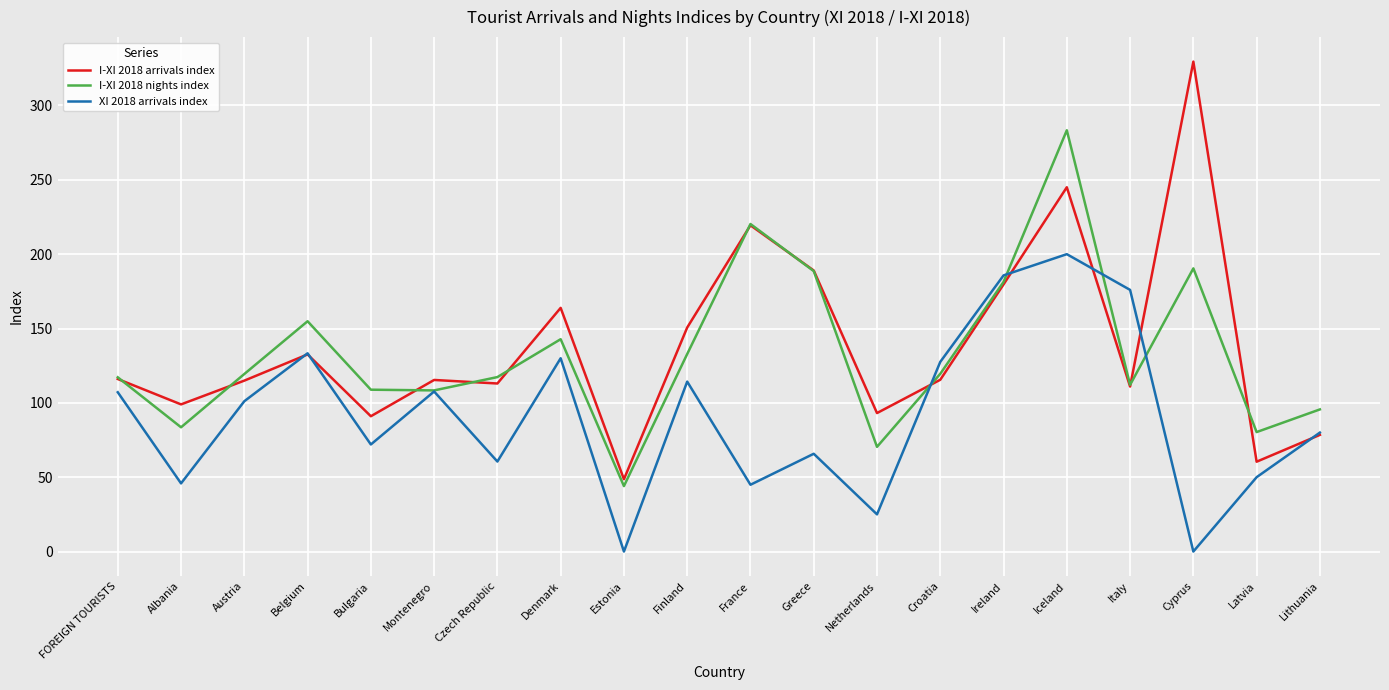

Is the value of I-XI 2018 arrivals index at FOREIGN TOURISTS greater than the value of XI 2018 arrivals index at Latvia?

Yes